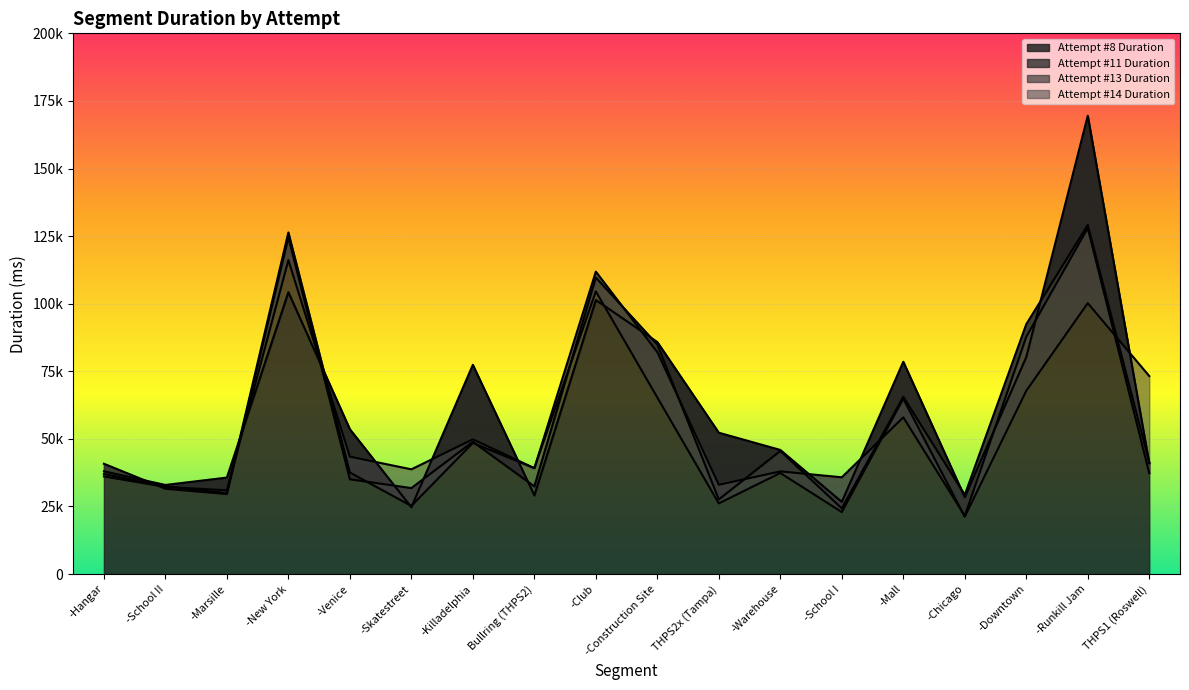

What is the minimum value shown in the chart?

21212